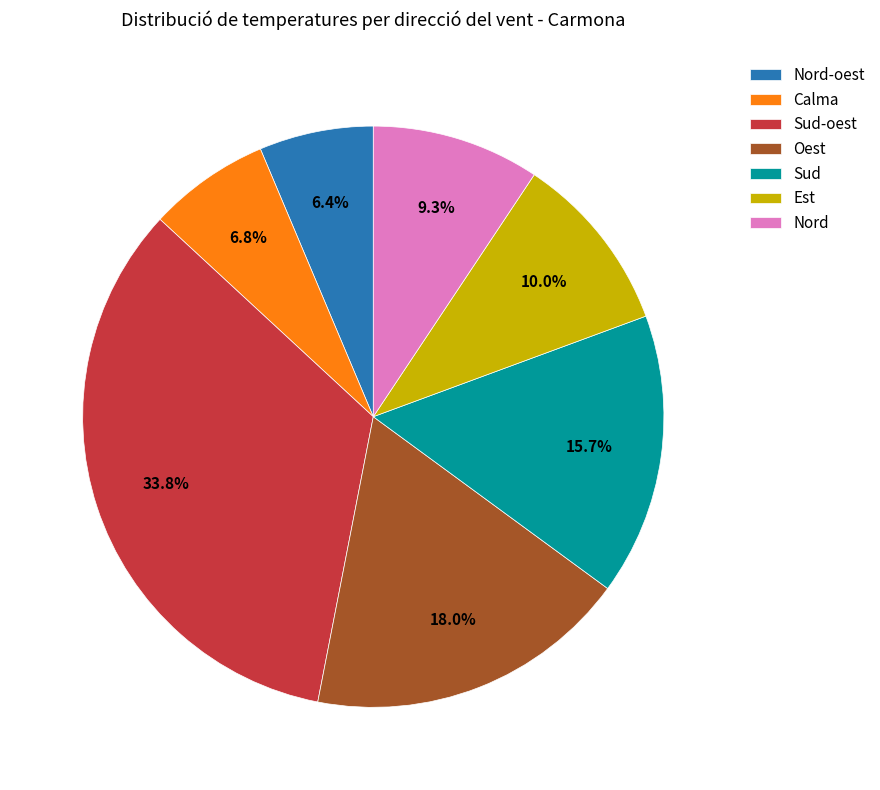

What is the ratio of the value at Calma to the value at Est?

0.7